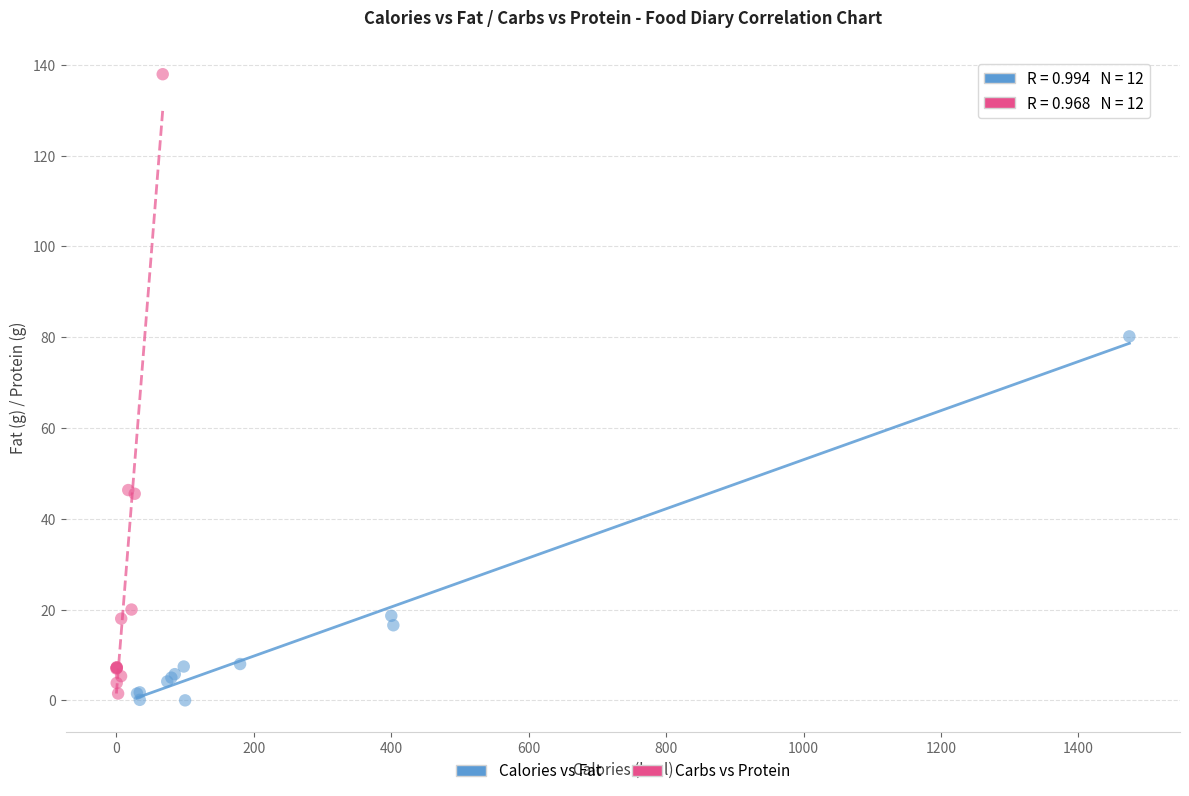

What are all the series names shown in the legend?

Calories vs Fat, Carbs vs Protein